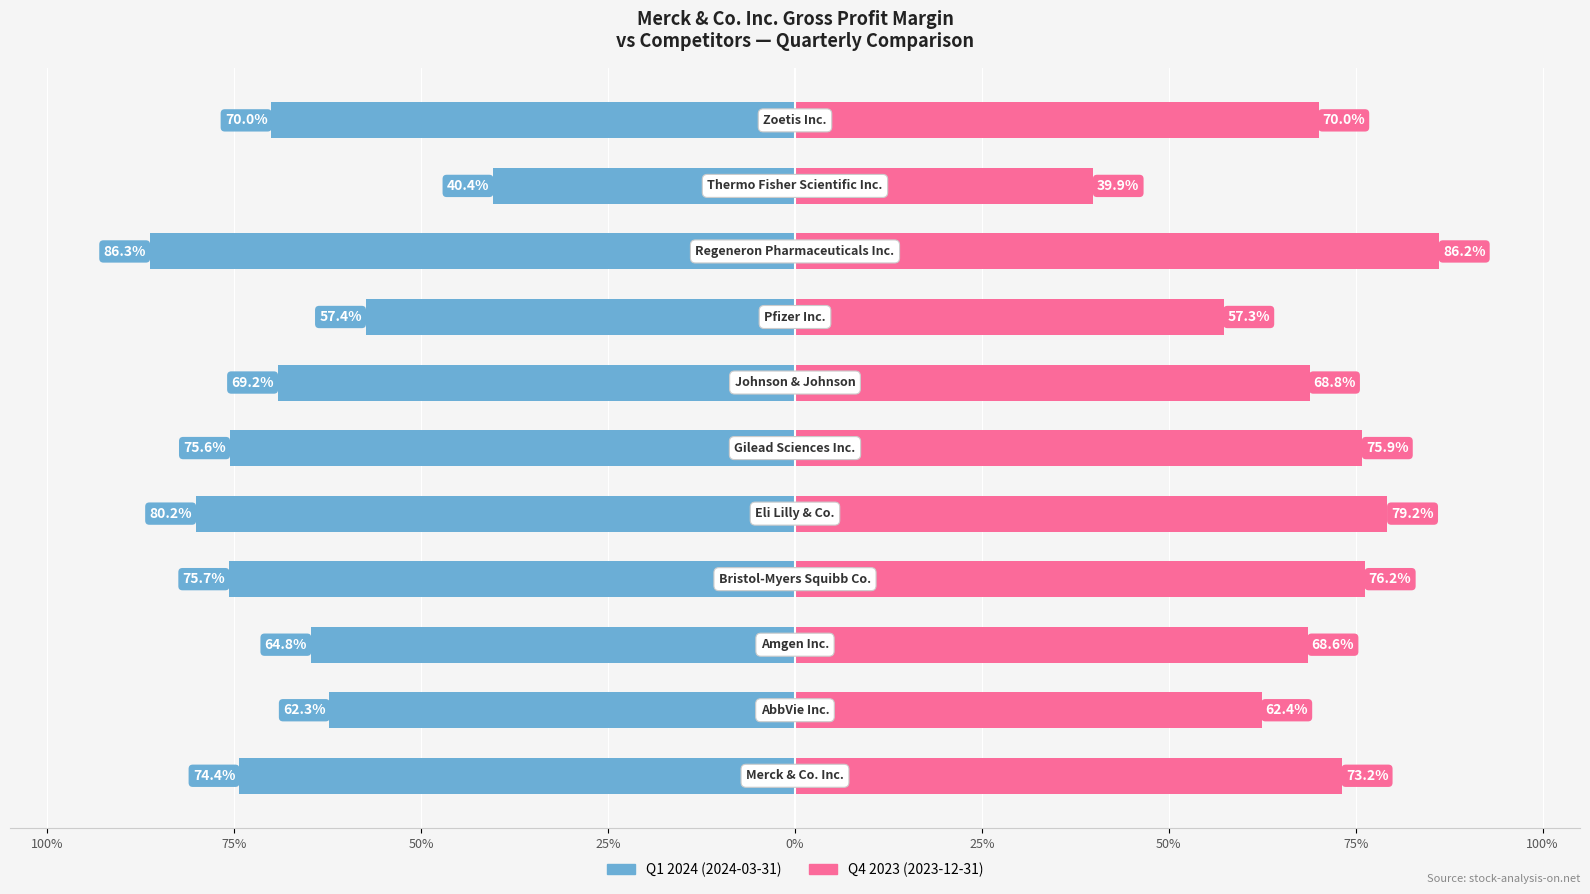

How many data points in Q 2024-03-31 are above -70?

5